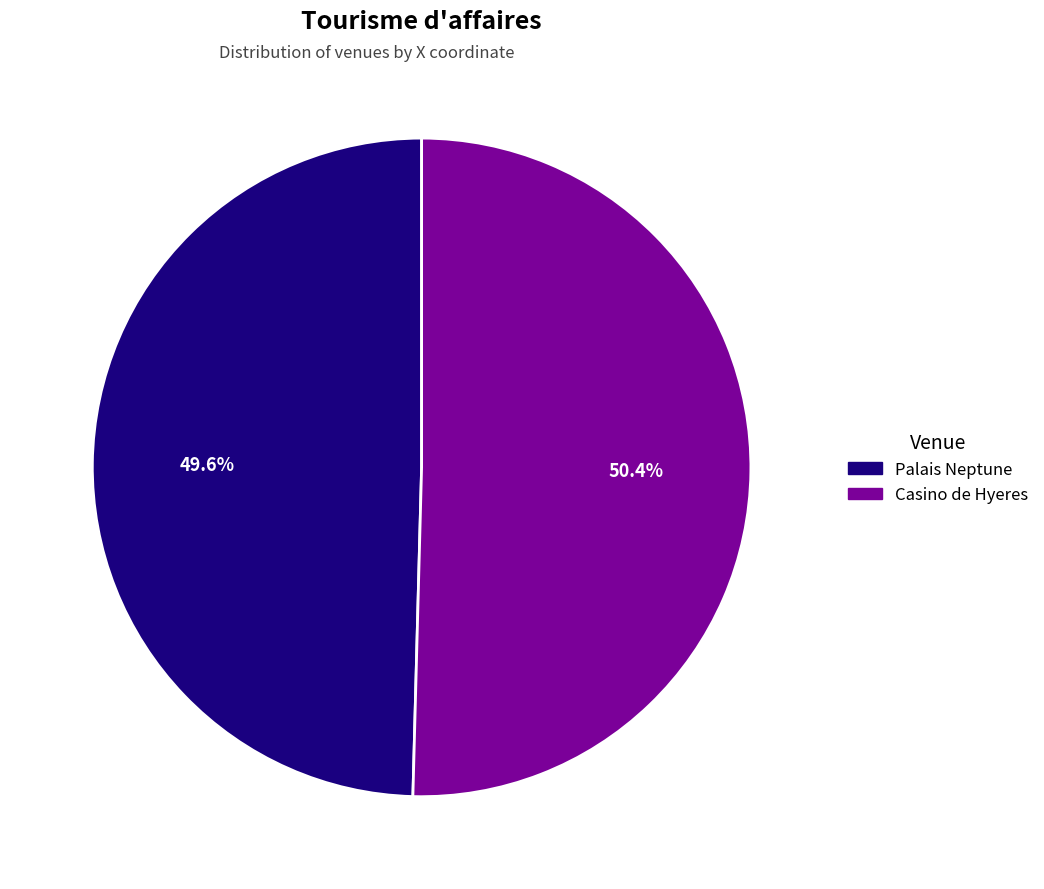

Do Casino de Hyeres and Palais Neptune together represent more than half of the pie?

Yes